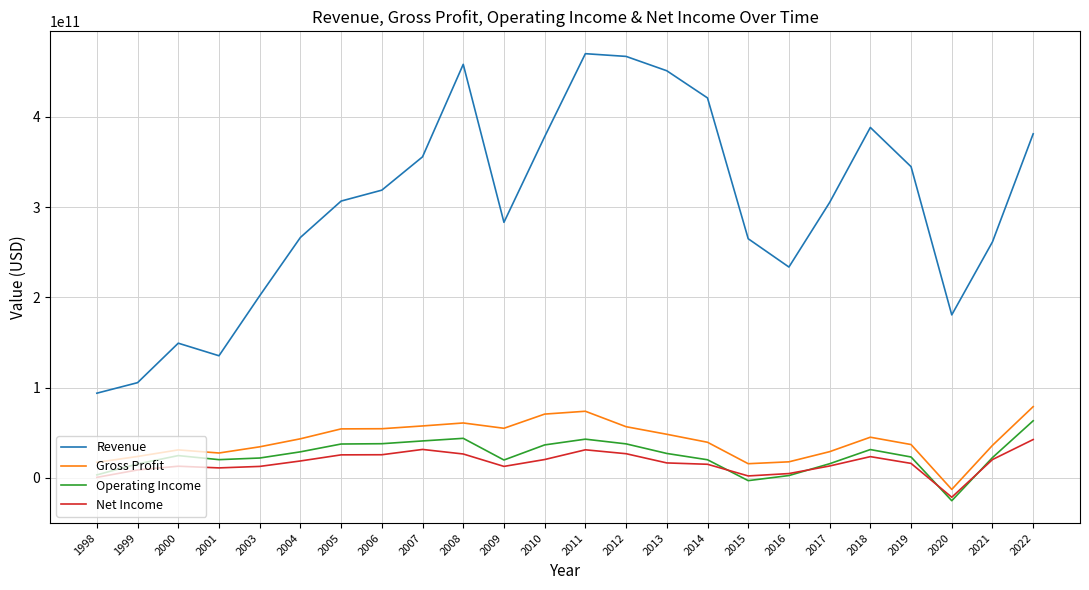

The value of Gross Profit at 2021 is 12586399268.3. True or false?

False